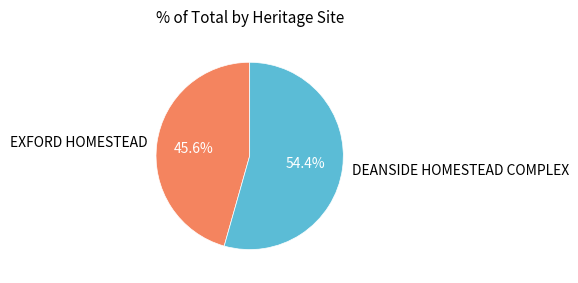

How many segments does this pie chart have?

2